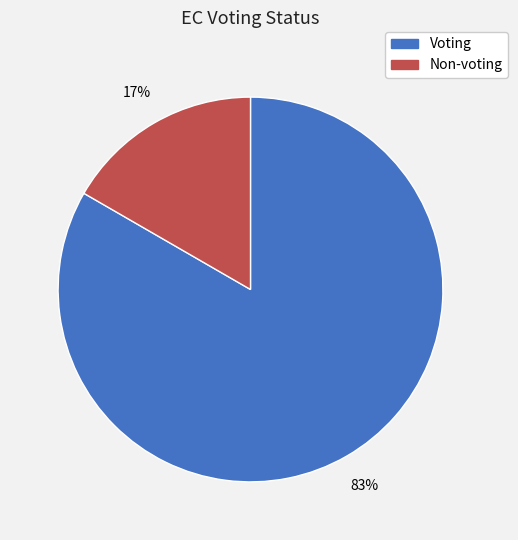

What is the majority slice?

Voting